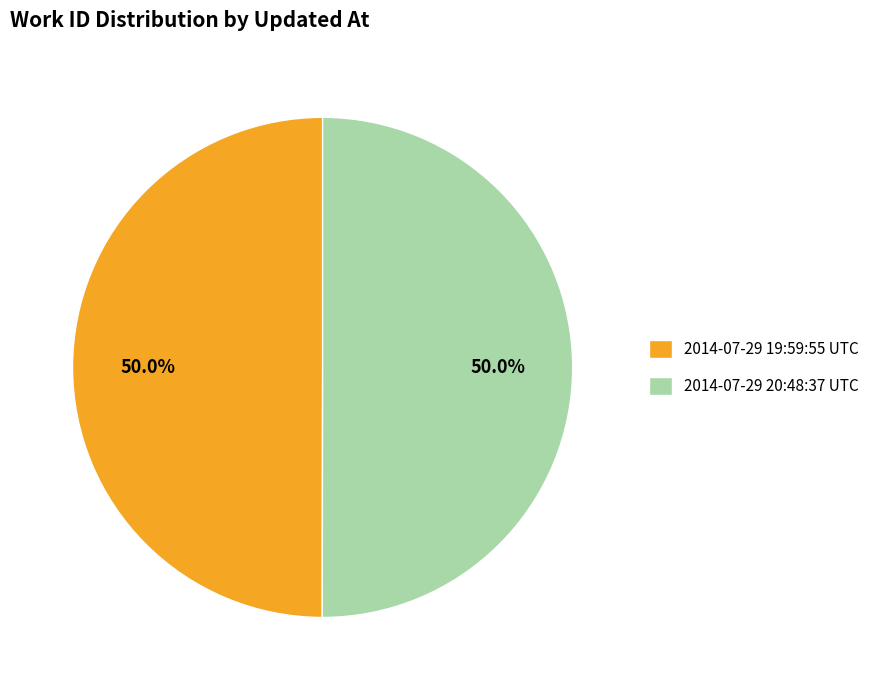

Do 2014-07-29 19:59:55 UTC and 2014-07-29 20:48:37 UTC together represent more than half of the pie?

Yes